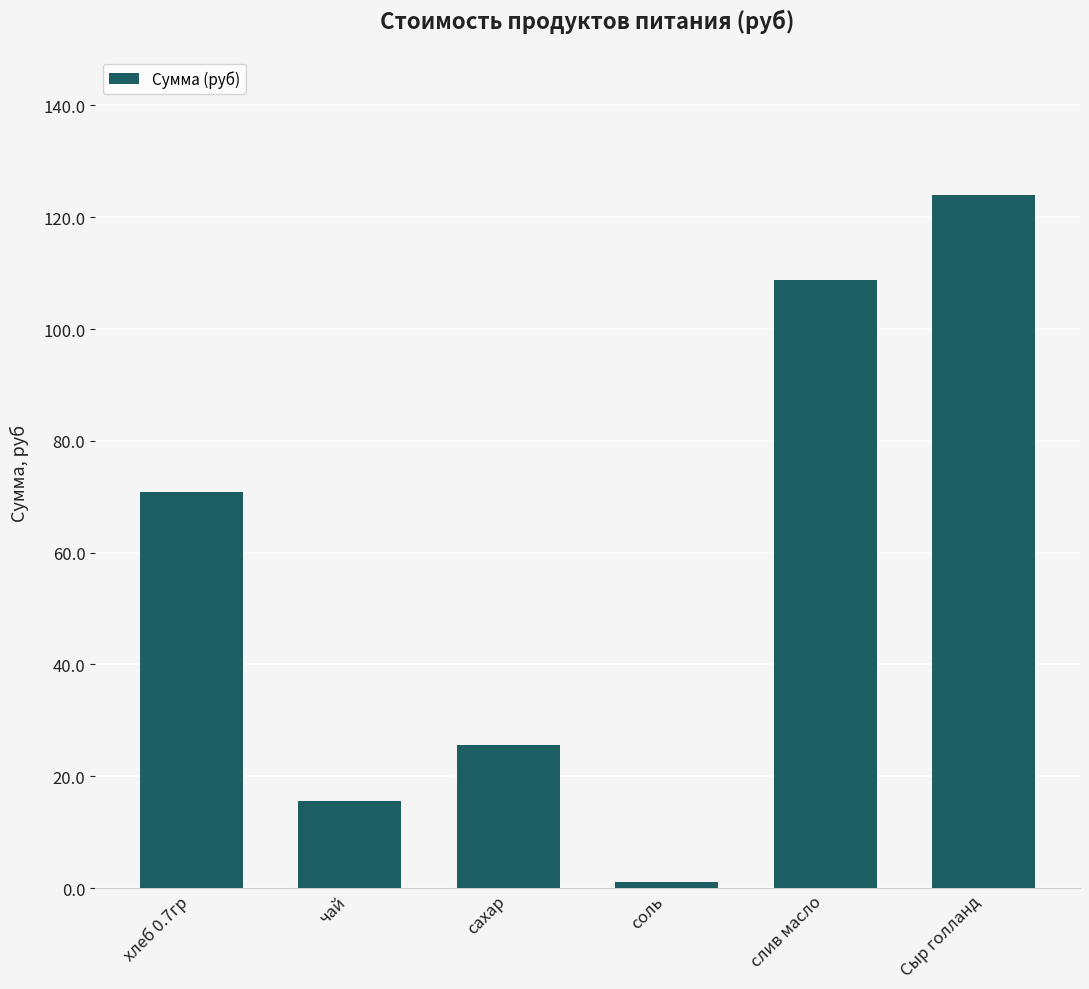

Which label corresponds to the largest value in the chart?

Сыр голланд